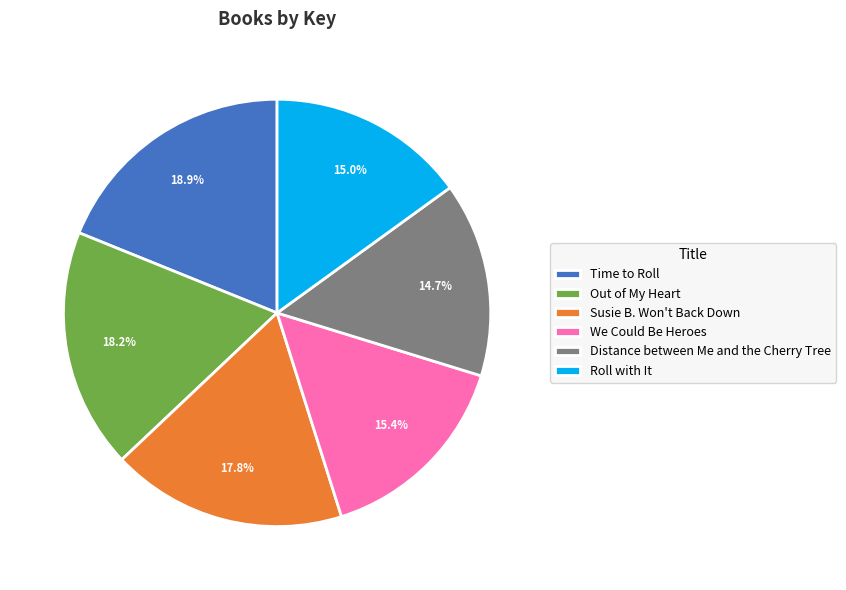

True or false: Distance between Me and the Cherry Tree accounts for 23% of the total.

False